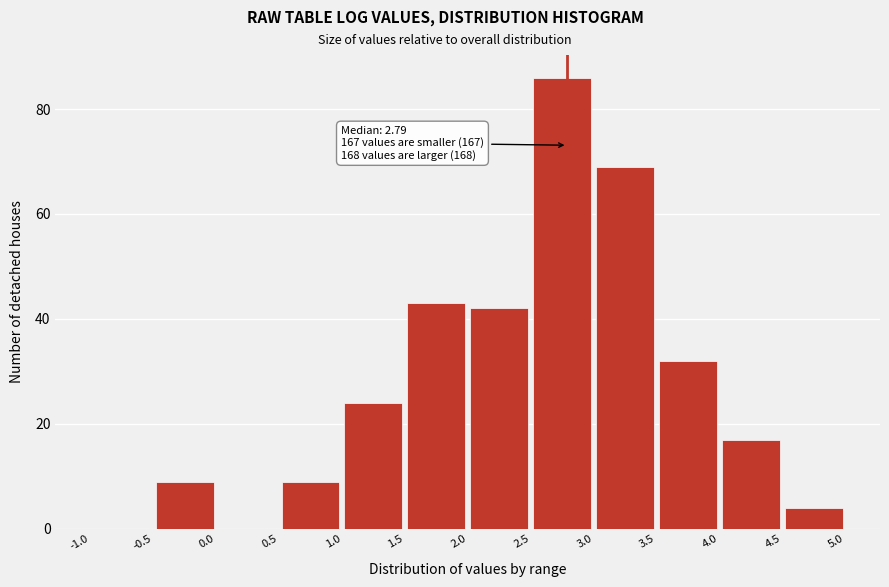

Over which range of the x-axis is the bar tallest?

2.5 to 3.0